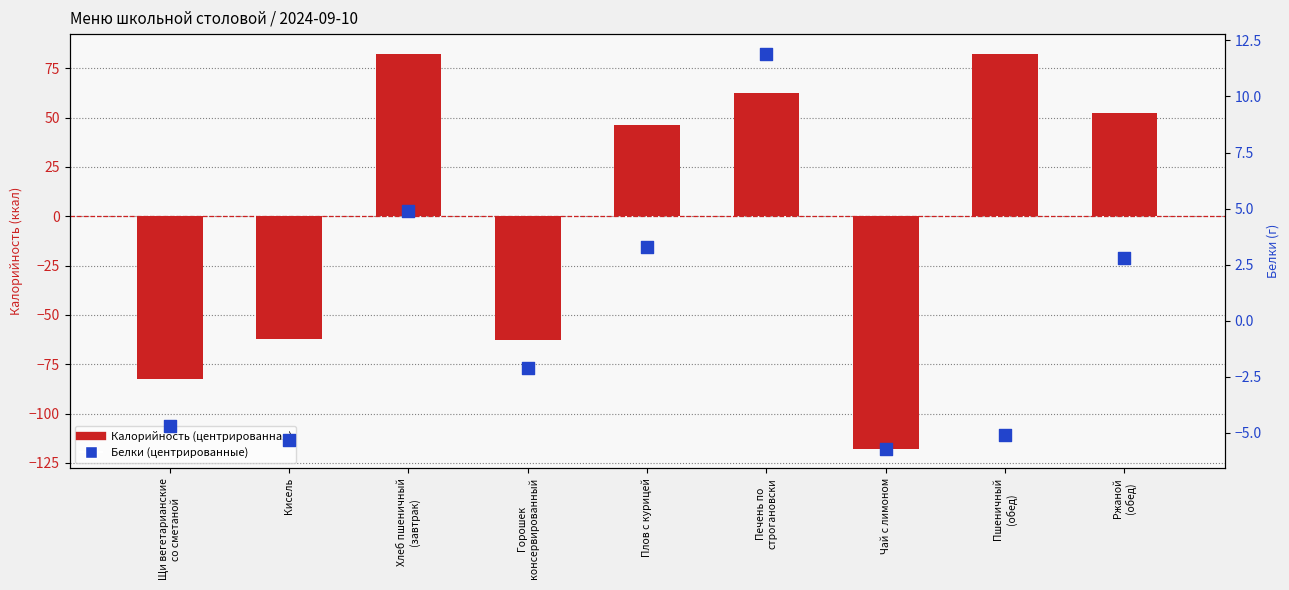

Is the value of Калорийность (центрированная) at Щи вегетарианские
со сметаной greater than the value of Белки (центрированные) at Кисель?

No